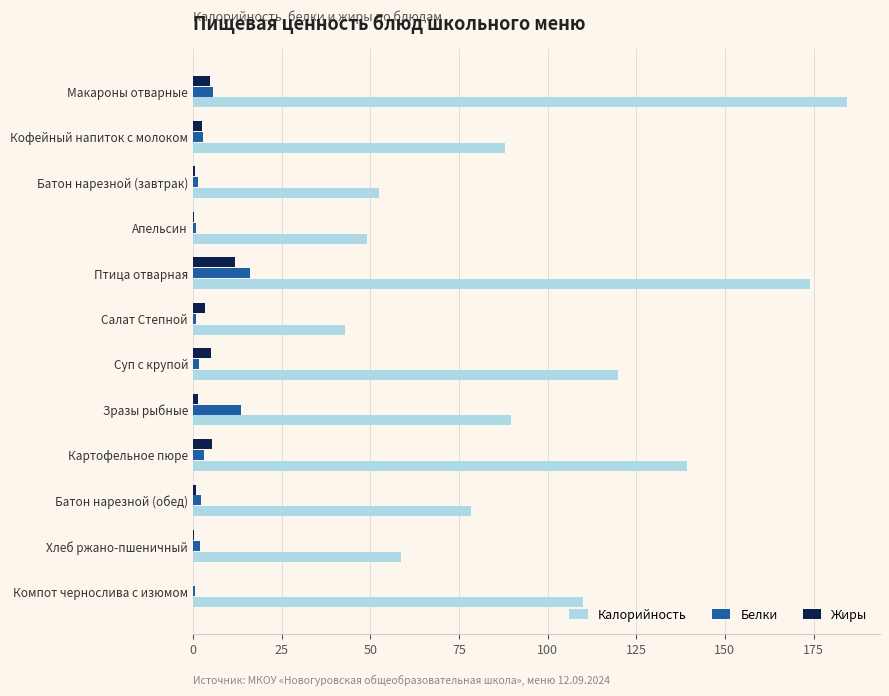

Which series changed the most between Суп с крупой and Картофельное пюре?

Калорийность